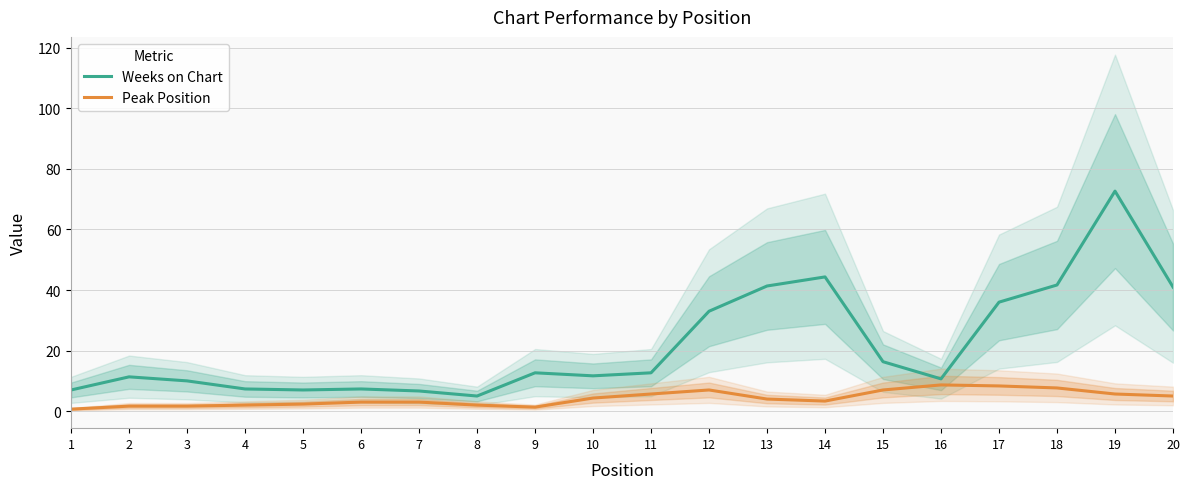

At how many categories does at least one series exceed 70?

1